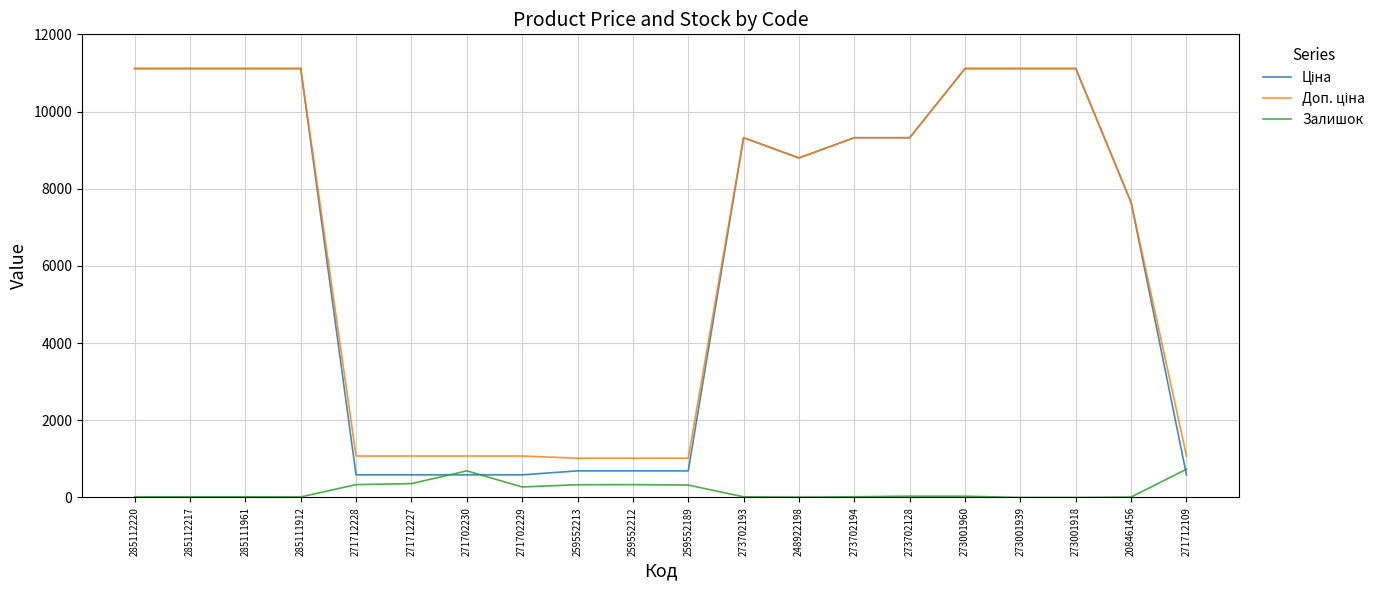

What is the difference between the highest and lowest values at 273001939?

11113.6